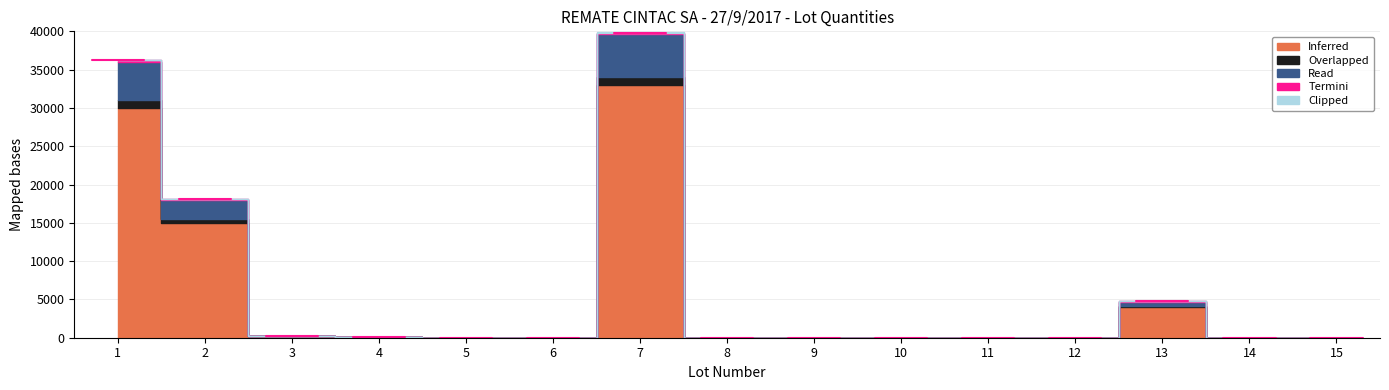

How many distinct data groups are displayed?

5